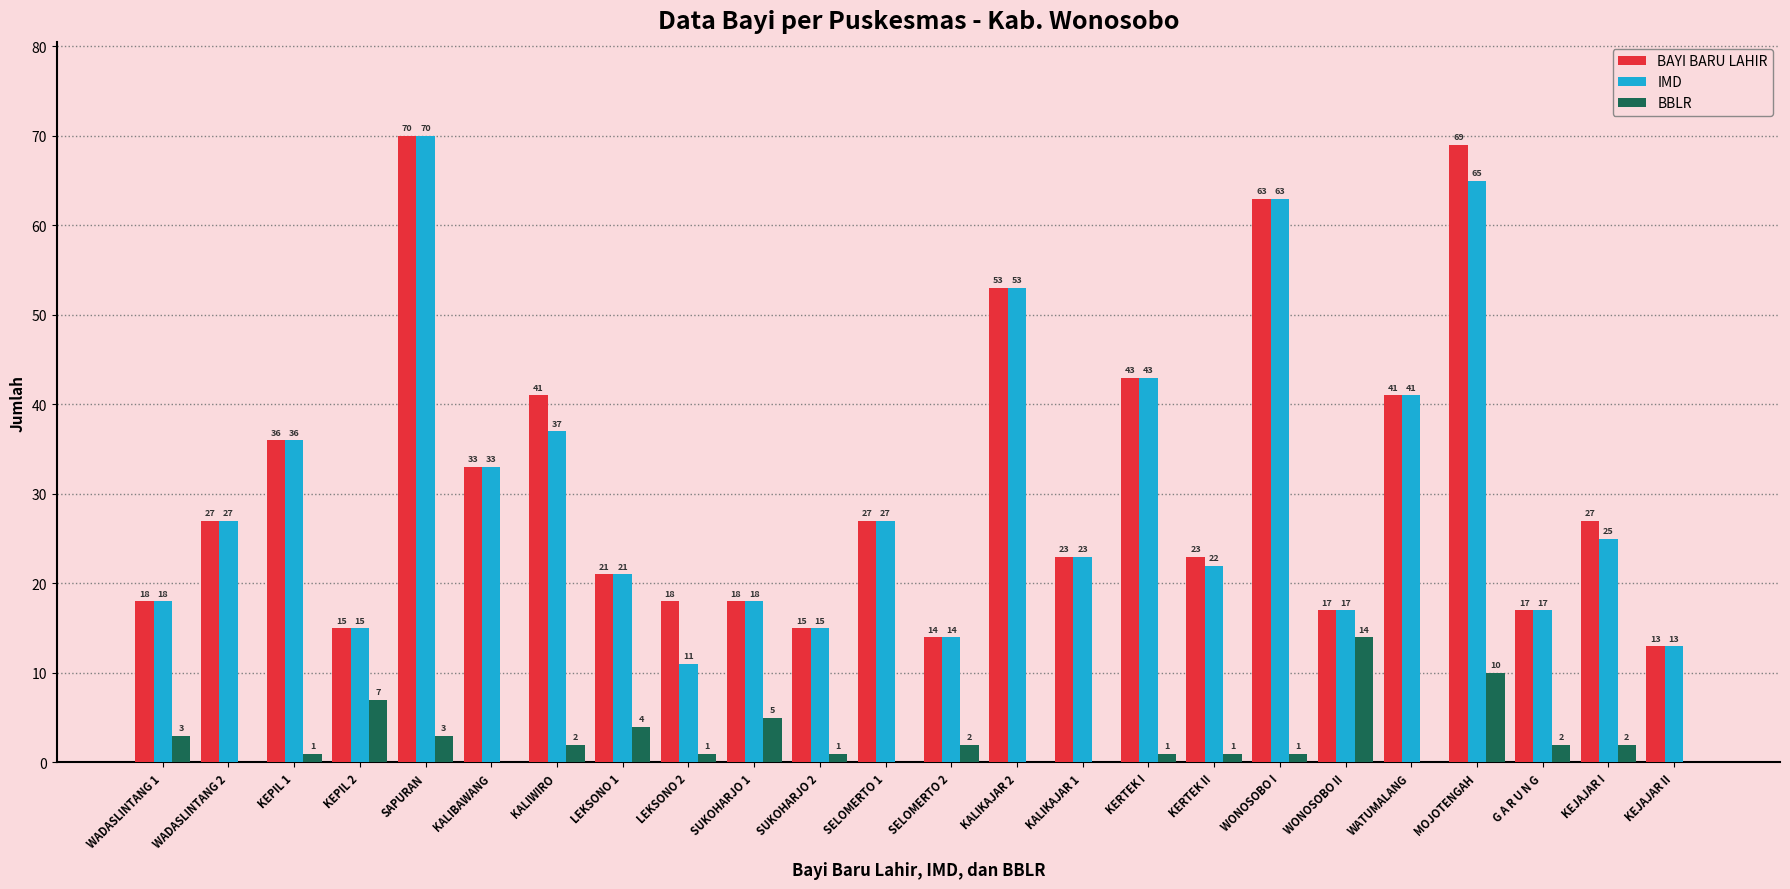

What is the sum of all BBLR values?

60